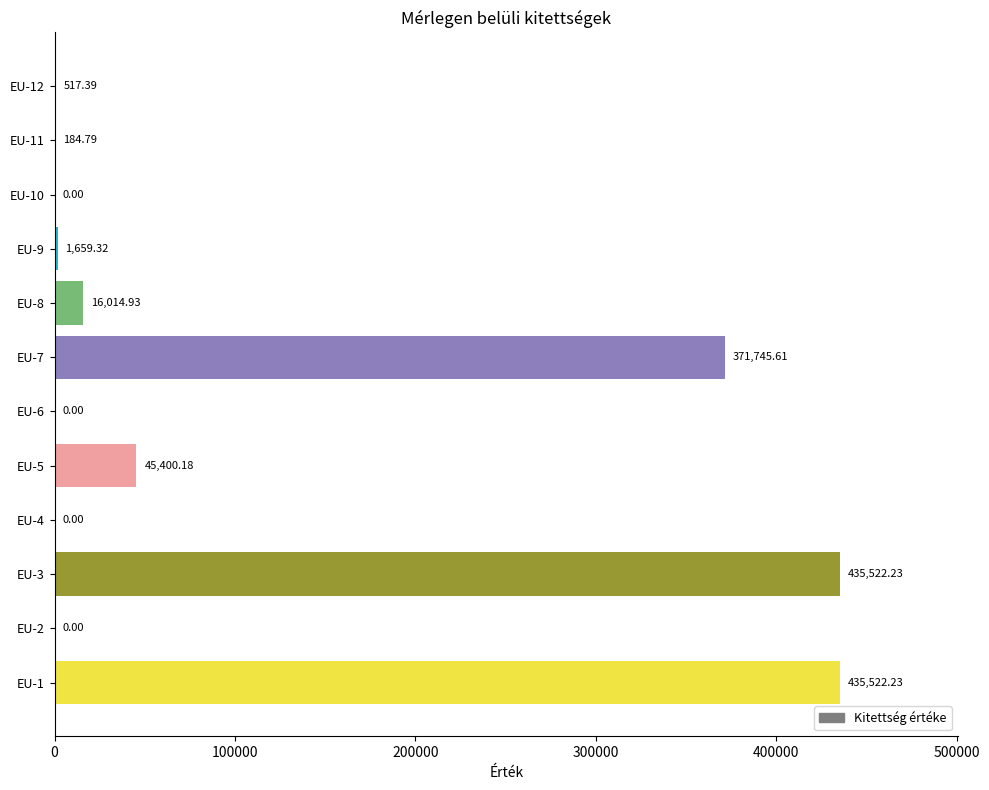

What is the change in value from EU-3 to EU-4?

-435522.2